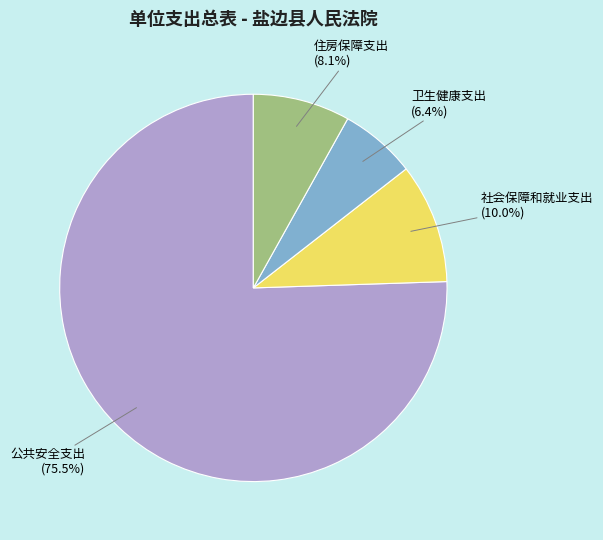

Count the number of slices in the pie.

4